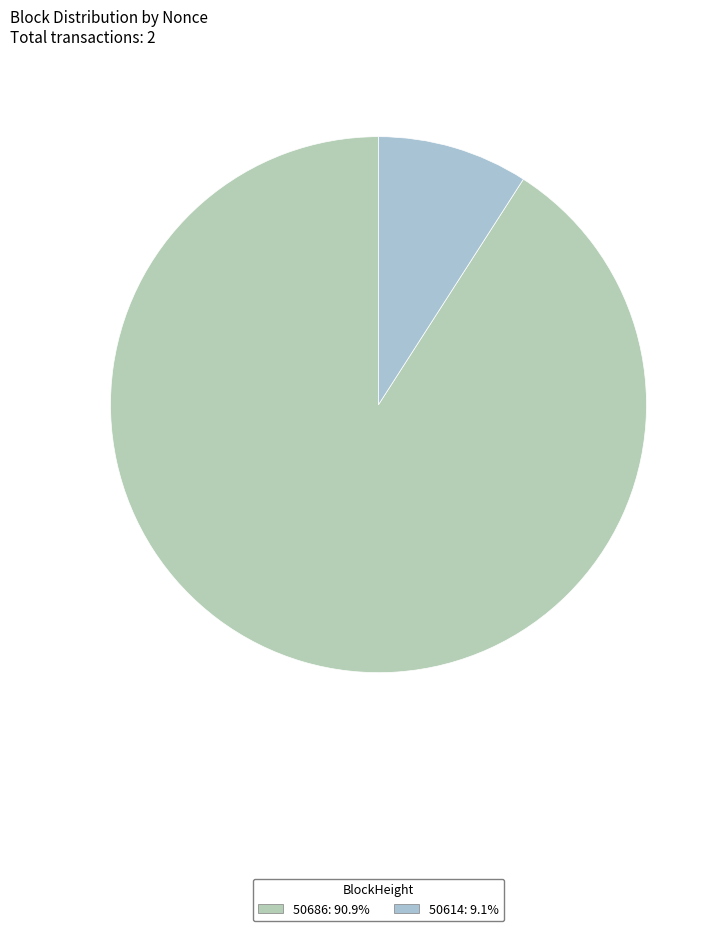

Which slice represents more than half of the pie?

50686